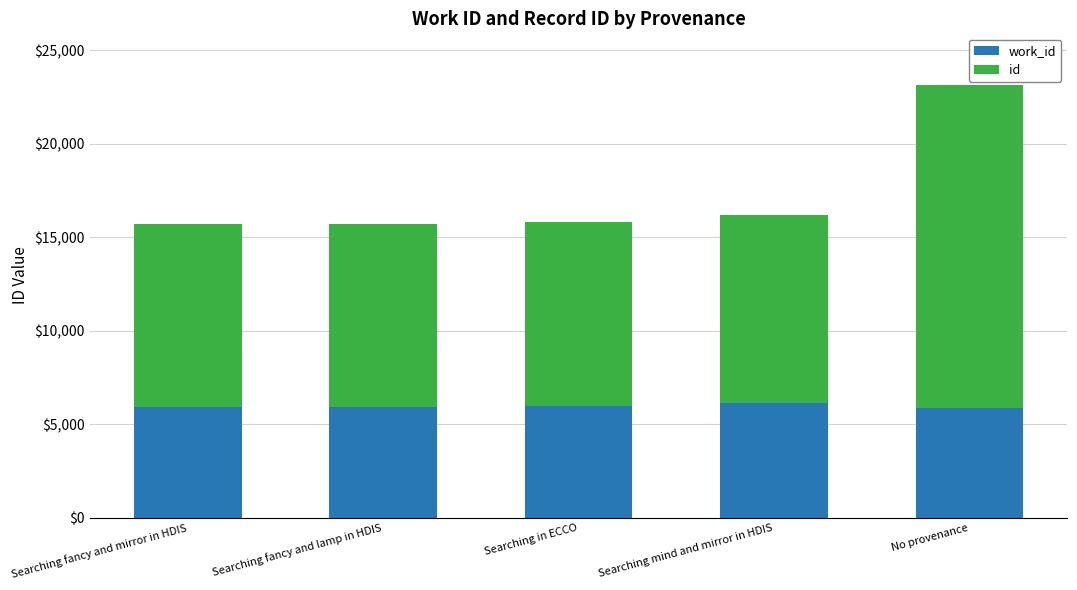

At which category is the sum across all series the highest?

No provenance